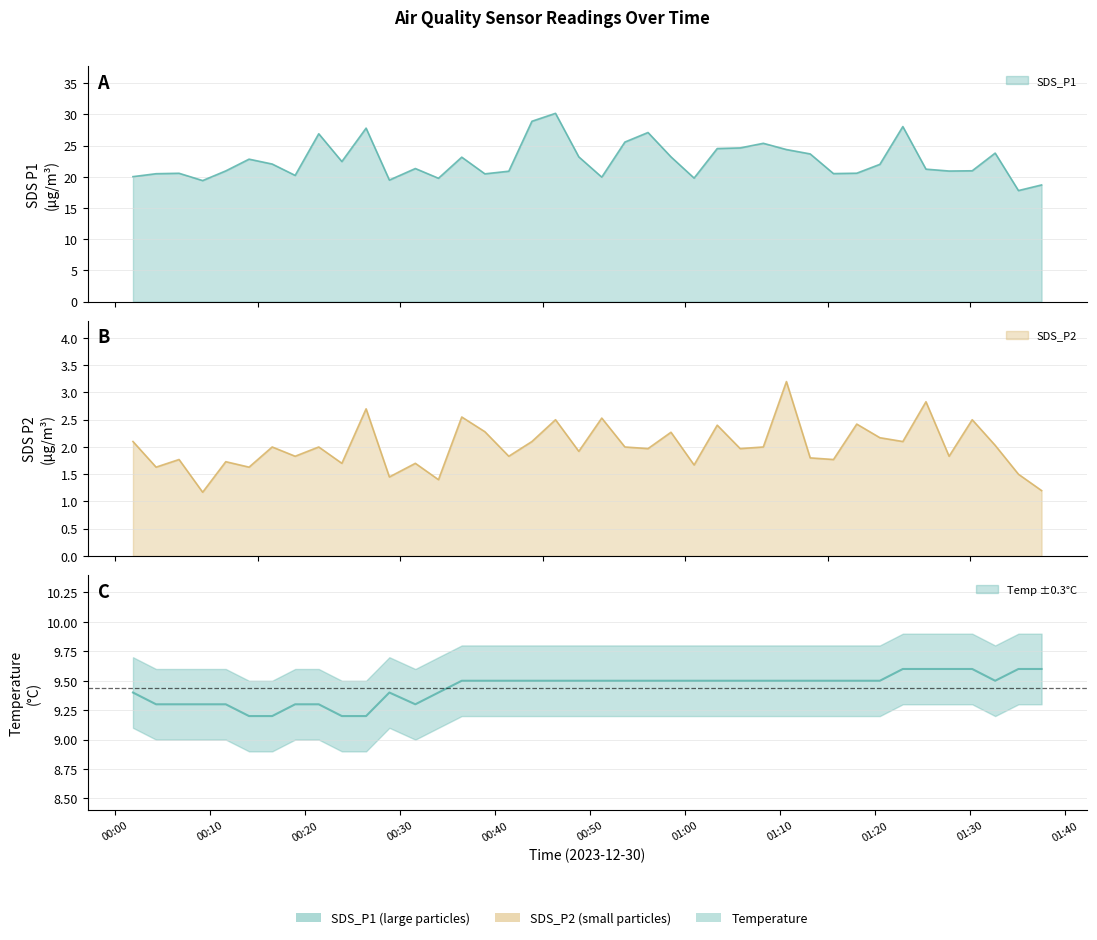

What is the value of the Temp point at the 34th from the left?

9.6